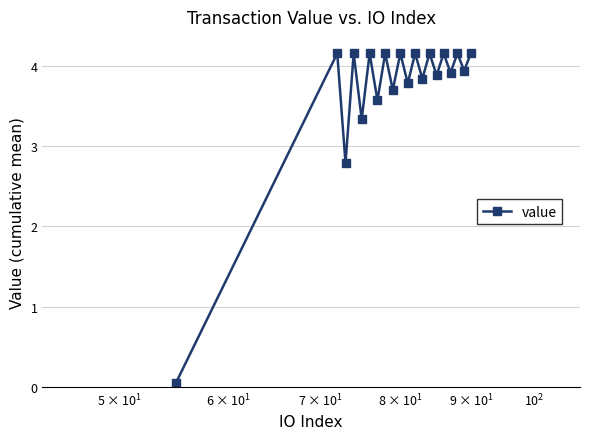

What is the difference between the maximum and minimum values?

4.1